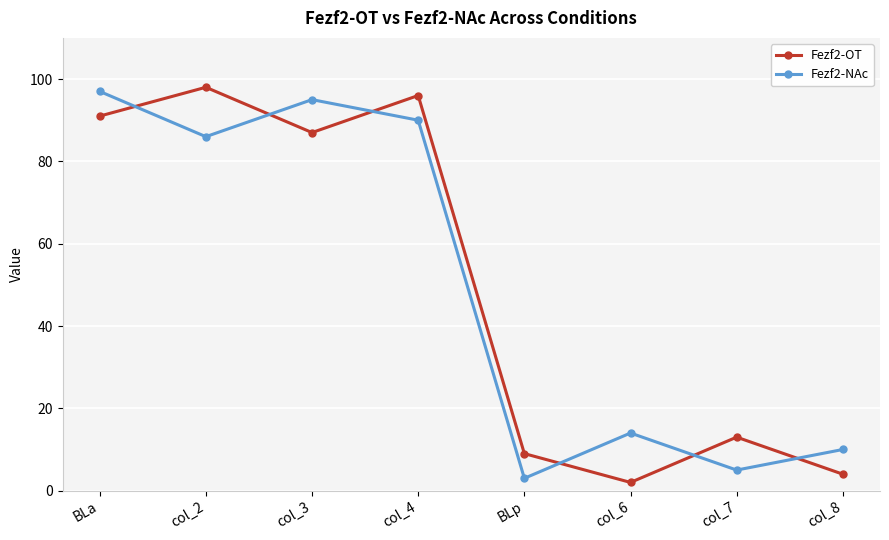

Is it true that Fezf2-OT equals 119 at col_3?

False